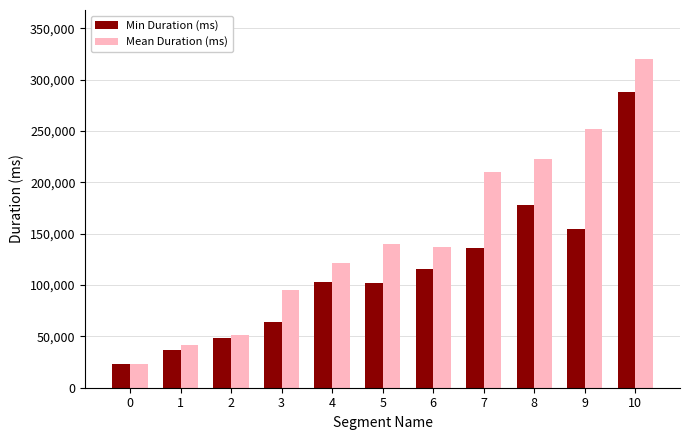

Rank the categories by Mean Duration (ms) value from highest to lowest.

10, 9, 8, 7, 5, 6, 4, 3, 2, 1, 0